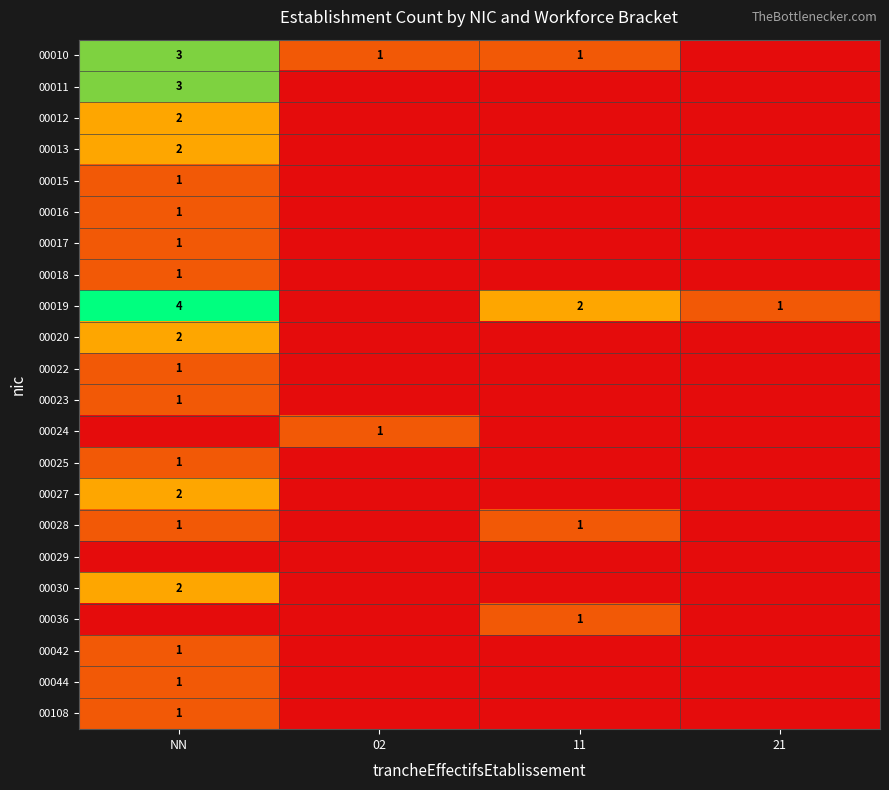

The 00044 series shows 1 at NN. True or false?

True